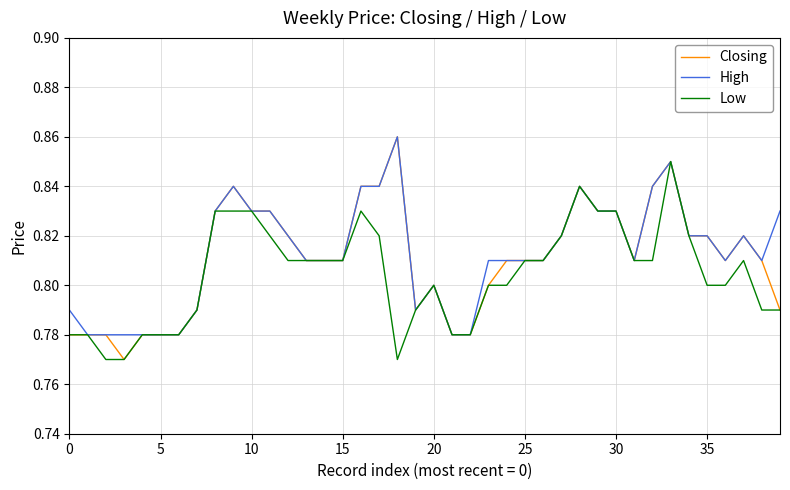

Reading left to right, list all the values displayed in this chart.

Closing: 0.8	0.8	0.8	0.8	0.8	0.8	0.8	0.8	0.8	0.8	0.8	0.8	0.8	0.8	0.8	0.8	0.8	0.8	0.9	0.8	0.8	0.8	0.8	0.8	0.8	0.8	0.8	0.8	0.8	0.8	0.8	0.8	0.8	0.8	0.8	0.8	0.8	0.8	0.8	0.8
High: 0.8	0.8	0.8	0.8	0.8	0.8	0.8	0.8	0.8	0.8	0.8	0.8	0.8	0.8	0.8	0.8	0.8	0.8	0.9	0.8	0.8	0.8	0.8	0.8	0.8	0.8	0.8	0.8	0.8	0.8	0.8	0.8	0.8	0.8	0.8	0.8	0.8	0.8	0.8	0.8
Low: 0.8	0.8	0.8	0.8	0.8	0.8	0.8	0.8	0.8	0.8	0.8	0.8	0.8	0.8	0.8	0.8	0.8	0.8	0.8	0.8	0.8	0.8	0.8	0.8	0.8	0.8	0.8	0.8	0.8	0.8	0.8	0.8	0.8	0.8	0.8	0.8	0.8	0.8	0.8	0.8